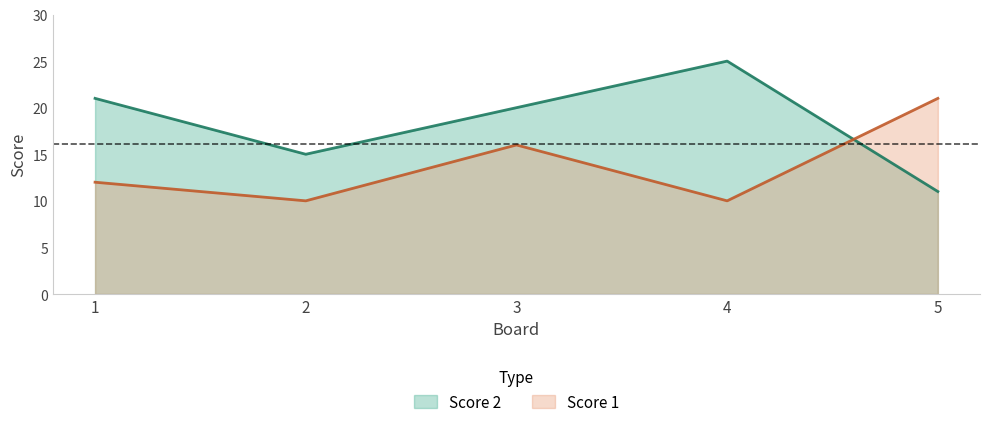

What is the difference between the Score 2 values at 3 and 4?

5